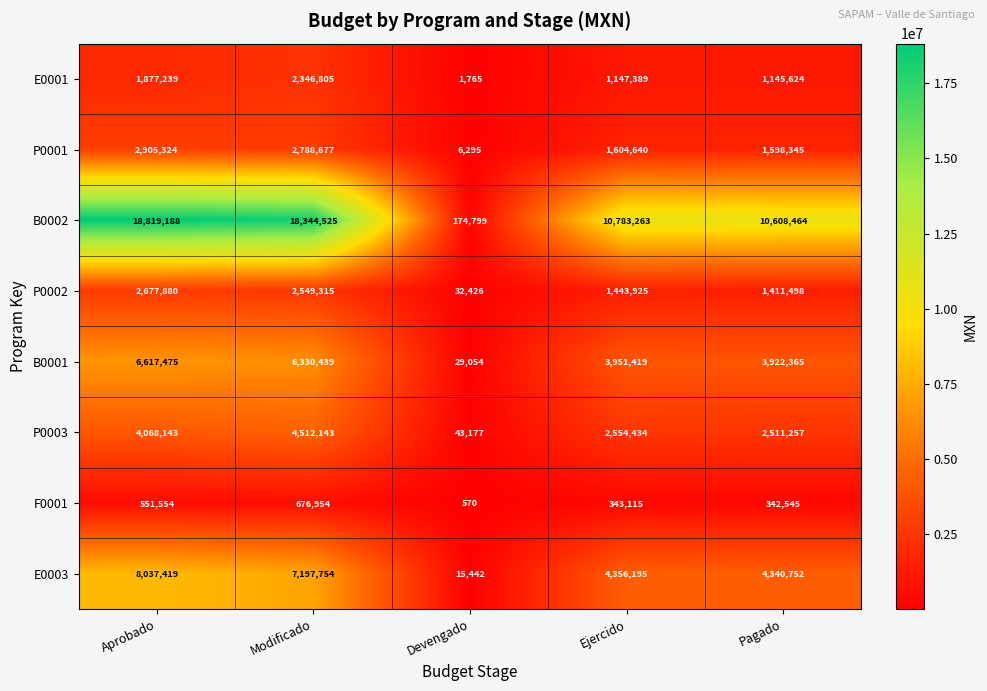

At which category is the sum across all series the highest?

Aprobado